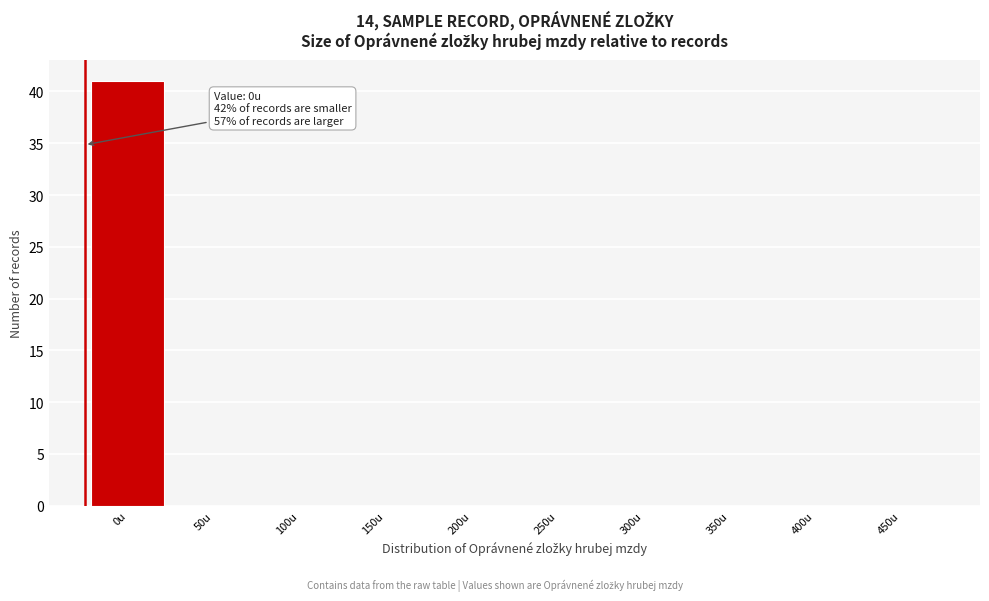

Reading right to left, extract all data points from this chart.

450u=0	400u=0	350u=0	300u=0	250u=0	200u=0	150u=0	100u=0	50u=0	0u=41